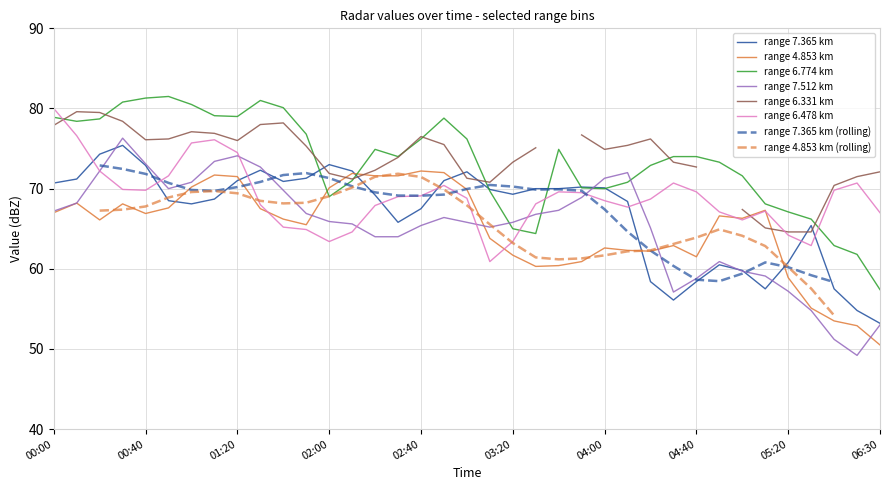

How many interior local peaks does the 7.512 series have?

5